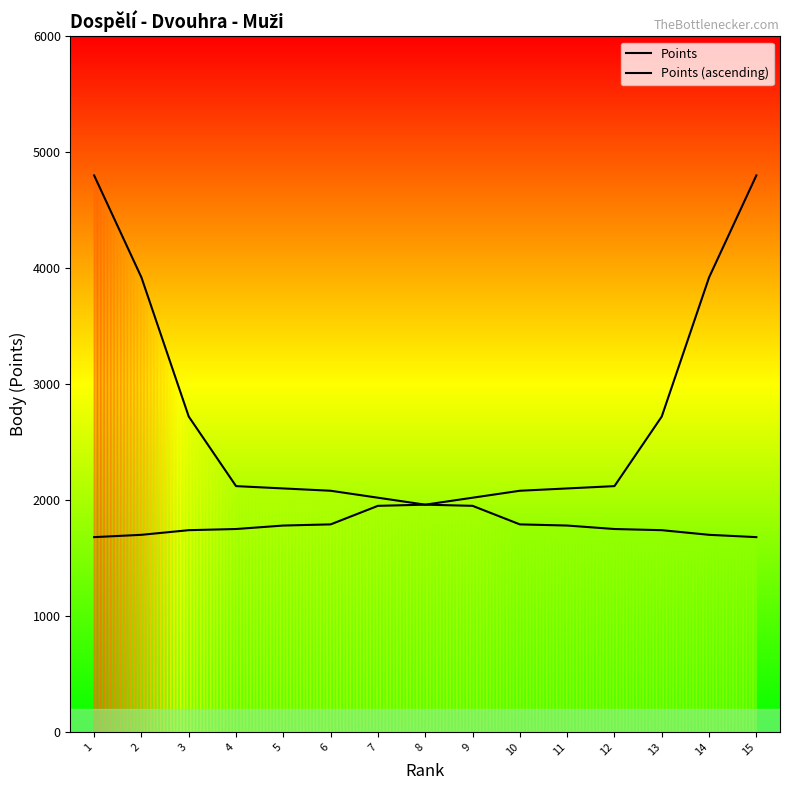

Is this an area chart (filled region under the line)?

No